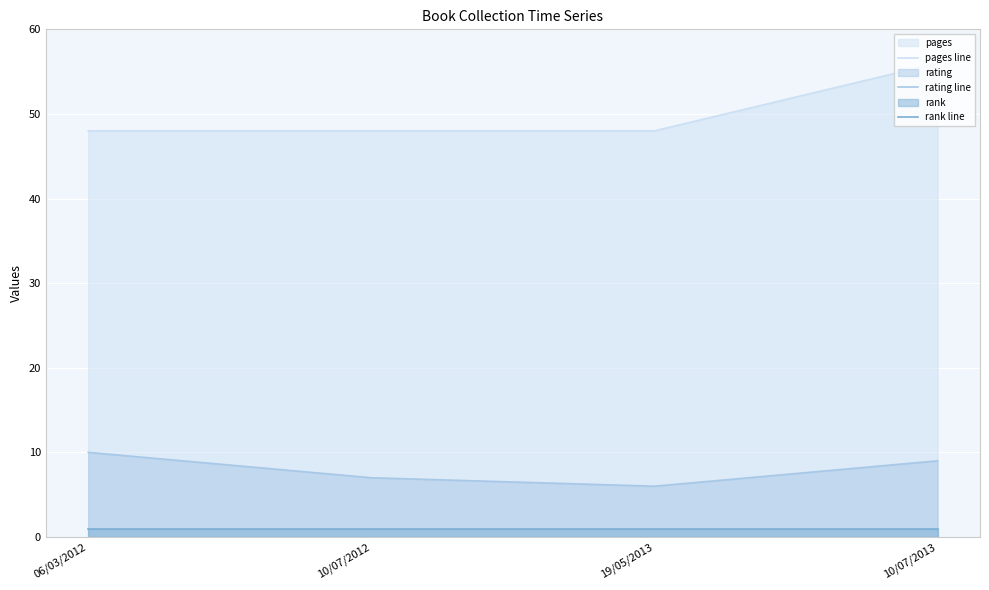

List the labels in order of rating line value, smallest first.

19/05/2013, 10/07/2012, 10/07/2013, 06/03/2012